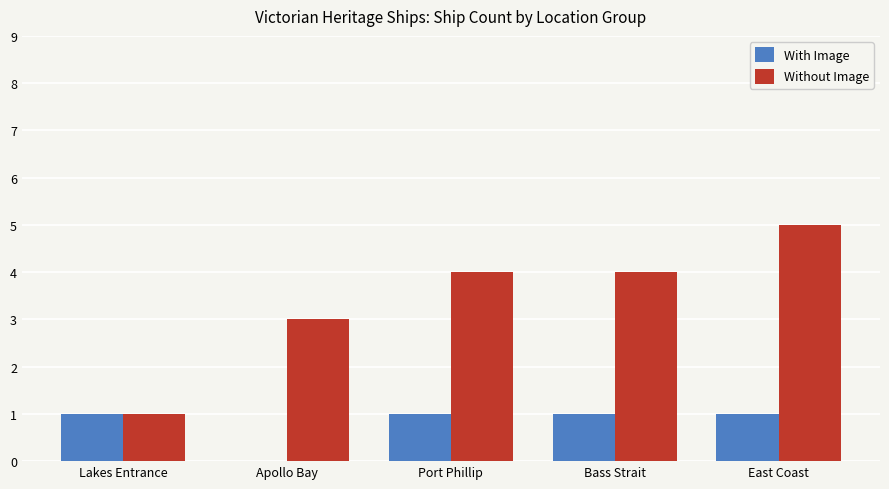

What are all the series names shown in the legend?

With Image, Without Image